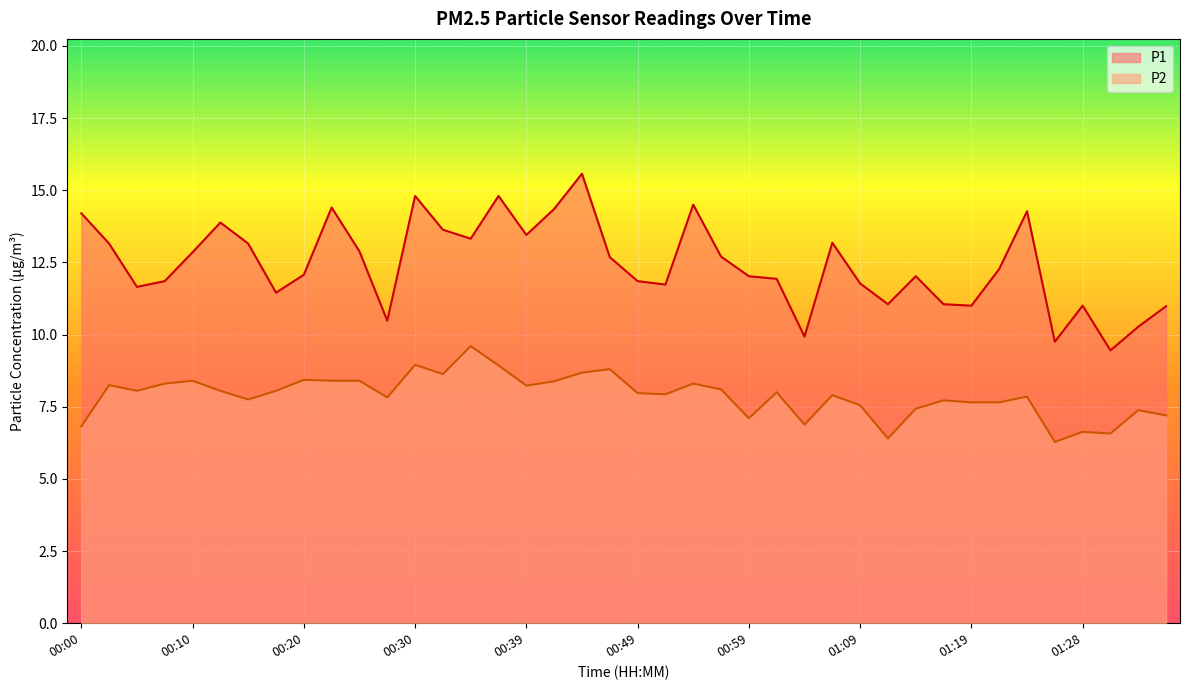

What position from the left is 01:38?

40